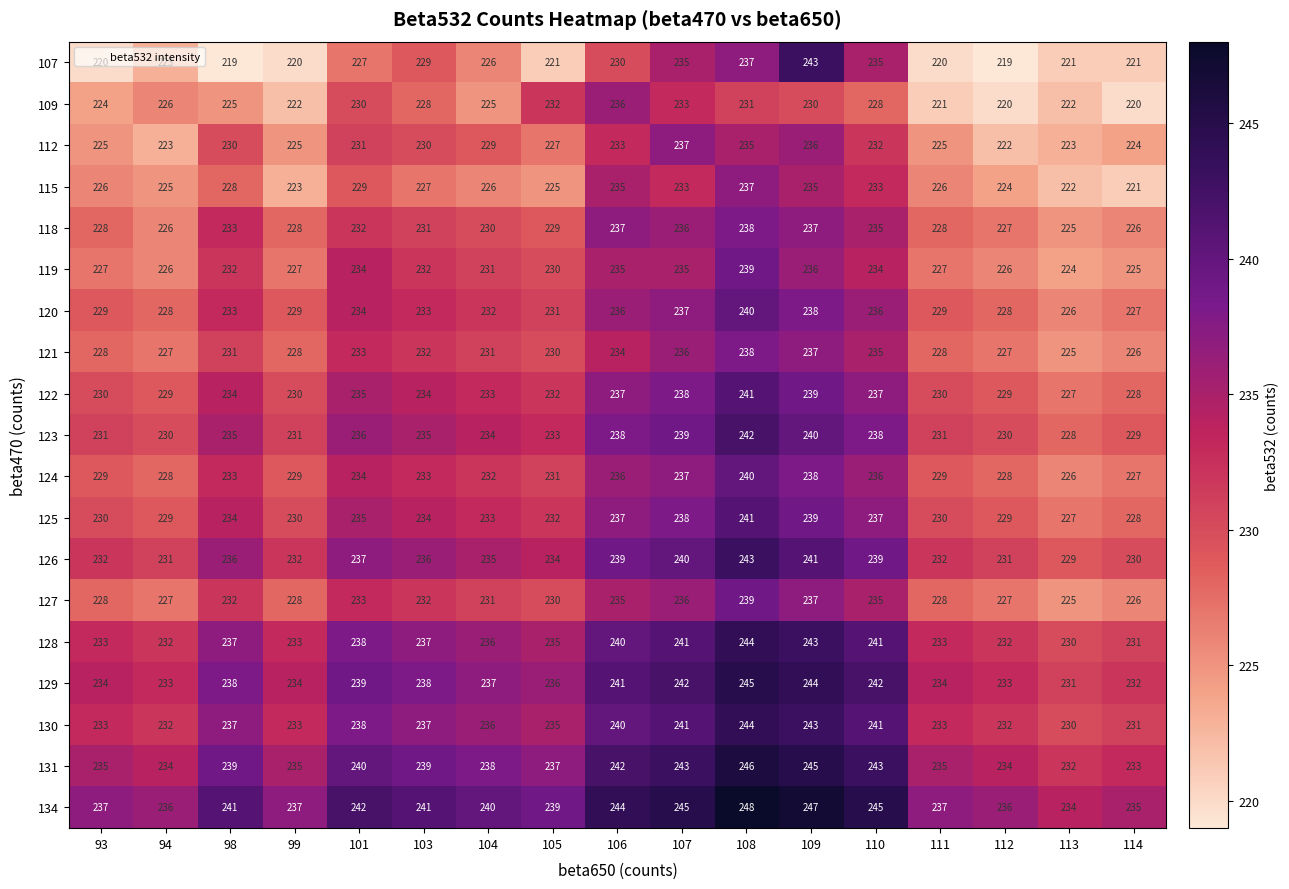

The value of 134 at 103 is 383. True or false?

False